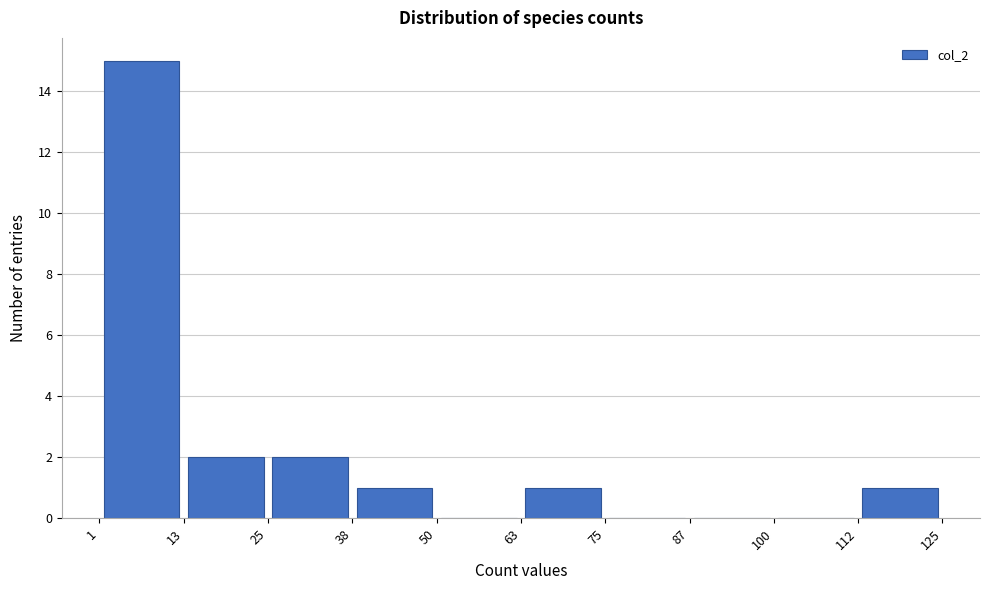

Reading left to right, transcribe this chart: for each bar, give the range it covers on the x-axis and its height. The values are not printed on the chart, so give them approximately, as read against the axis.

1 to 13: 15
13 to 25: 2
25 to 38: 2
38 to 50: 1
50 to 63: 0
63 to 75: 1
75 to 87: 0
87 to 100: 0
100 to 112: 0
112 to 125: 1